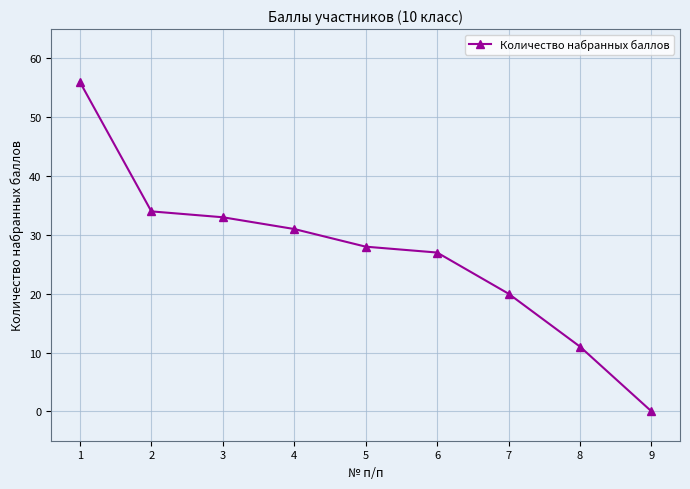

What is the value of the 7th point from the left?

20